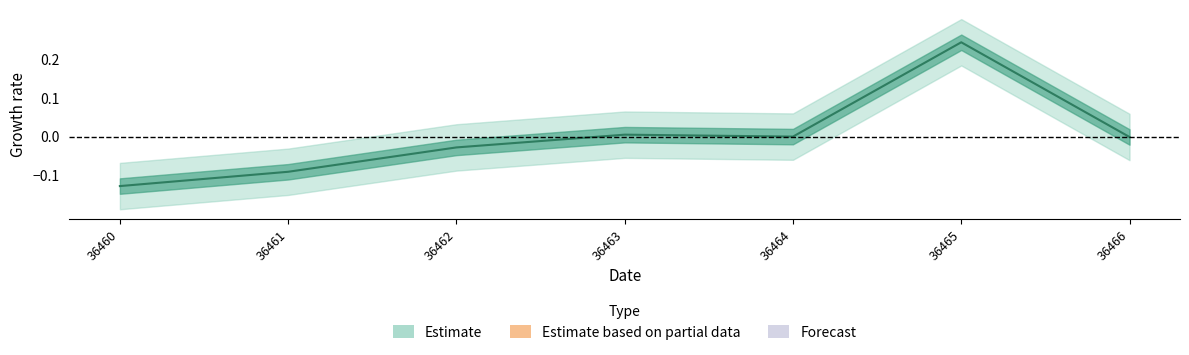

Which label corresponds to the smallest value in the chart?

36460